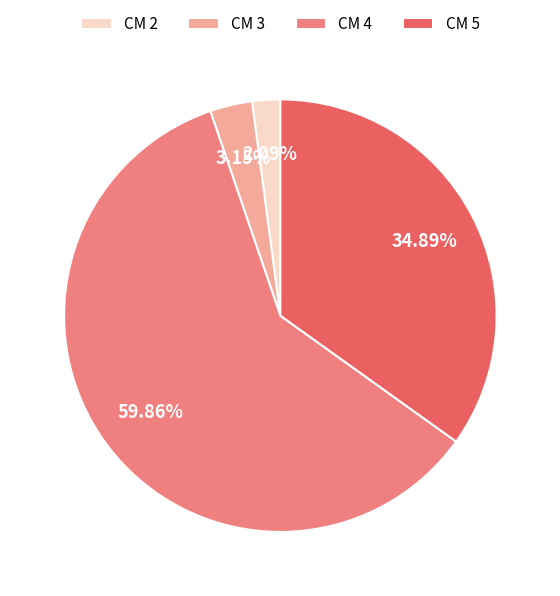

Combined, do CM 2 and CM 4 account for over 50%?

Yes